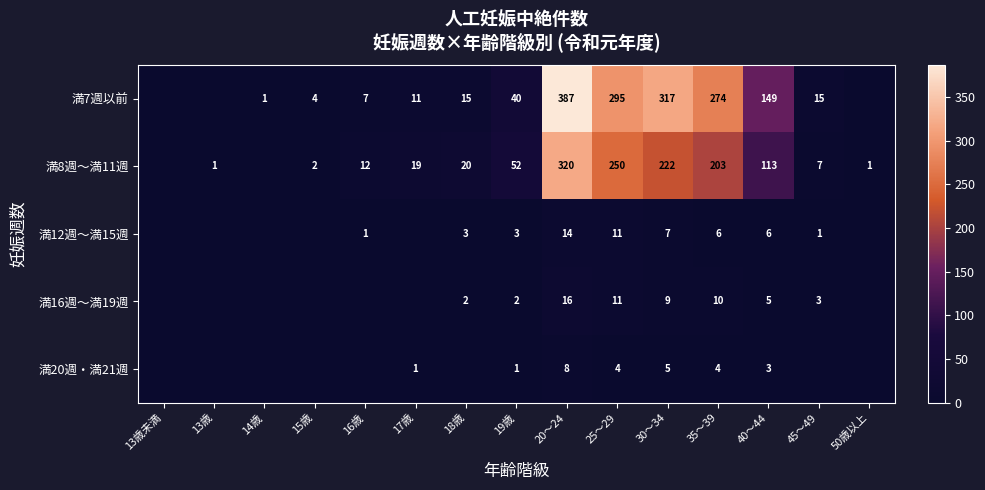

What is the difference between the 満7週以前 values at 20～24 and 18歳?

372